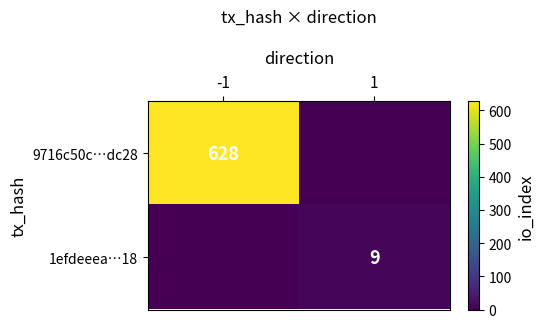

The value of 1efdeeea…18 at 1 is 9. True or false?

True